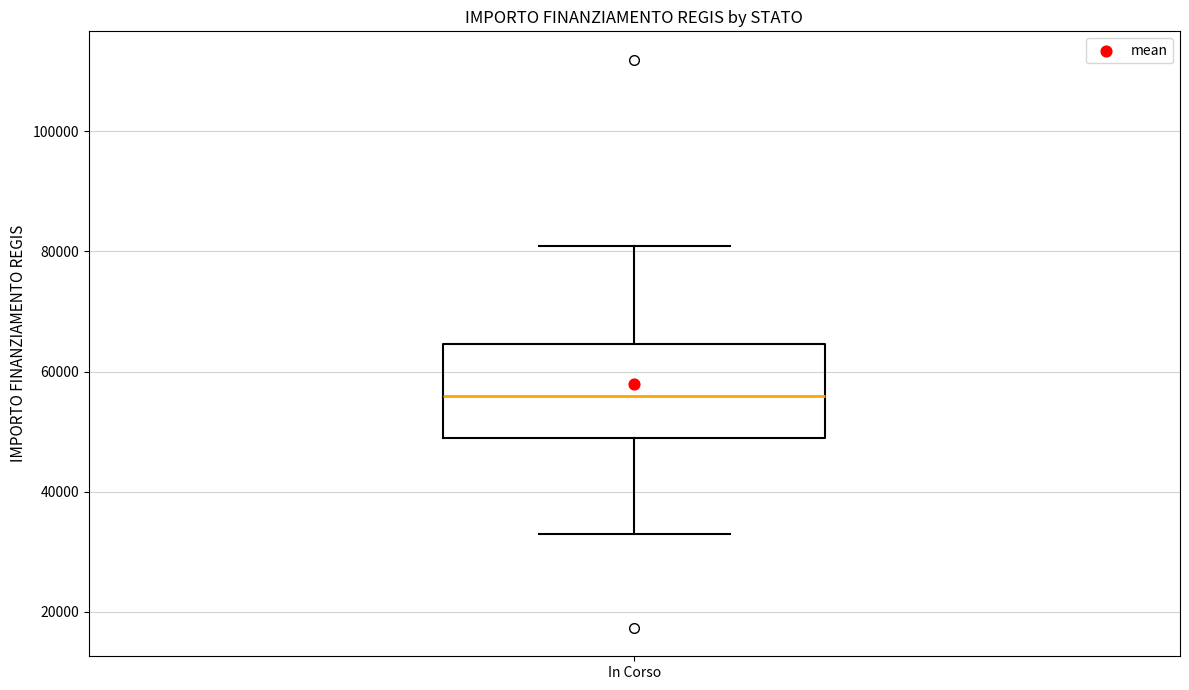

Transcribe this box plot: give where the median line is, the range the box spans, and where the two whiskers end, as read against the y-axis. The values are not printed on the chart, so give them approximately, as read against the axis.

median 56000, box 50000 to 64000, whiskers 32000 to 80000